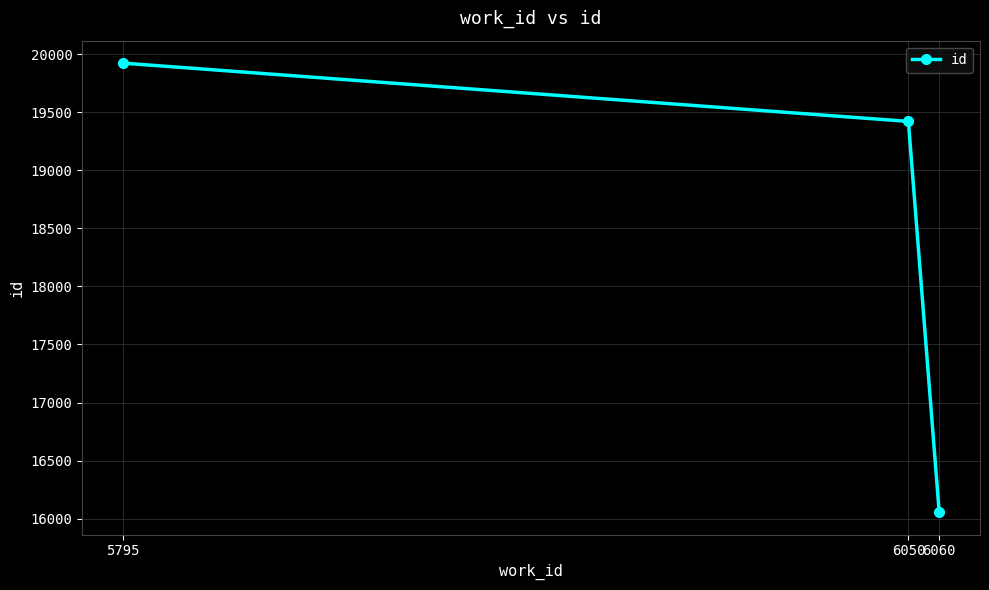

True or false: the data shows 19421 at 6050.

True